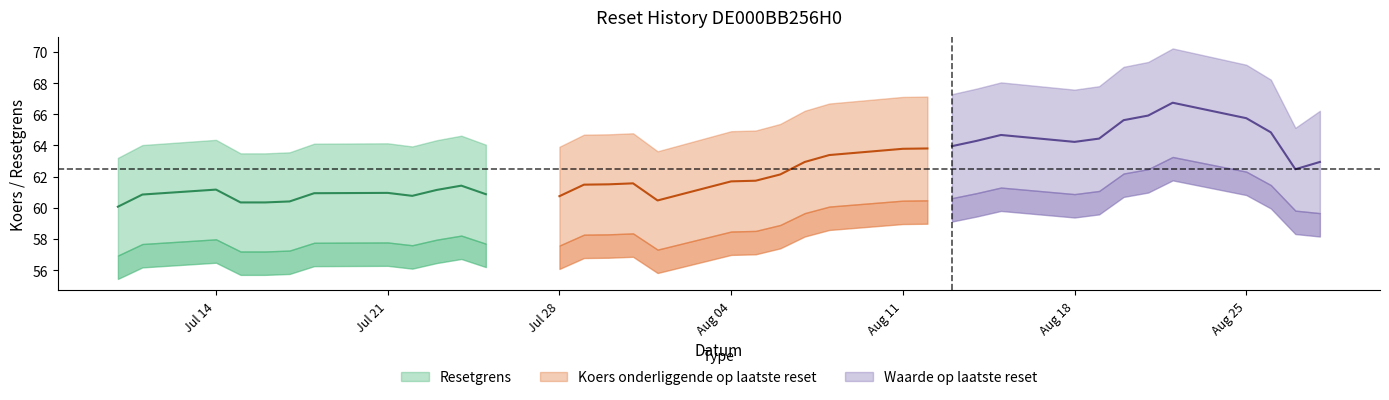

At how many categories does at least one series exceed 18?

36